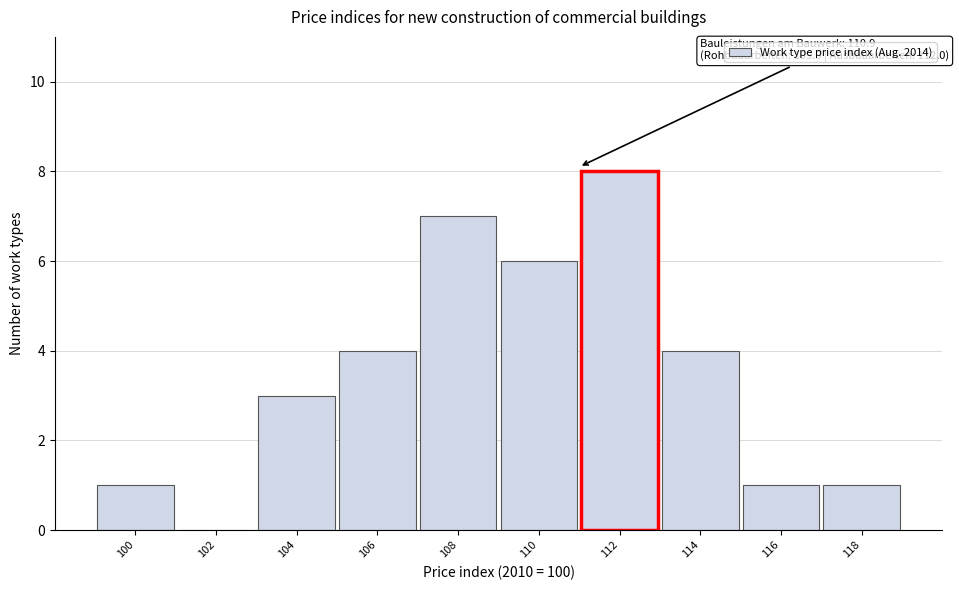

Reading left to right, what are all the values shown in this chart?

100=1	102=0	104=3	106=4	108=7	110=6	112=8	114=4	116=1	118=1